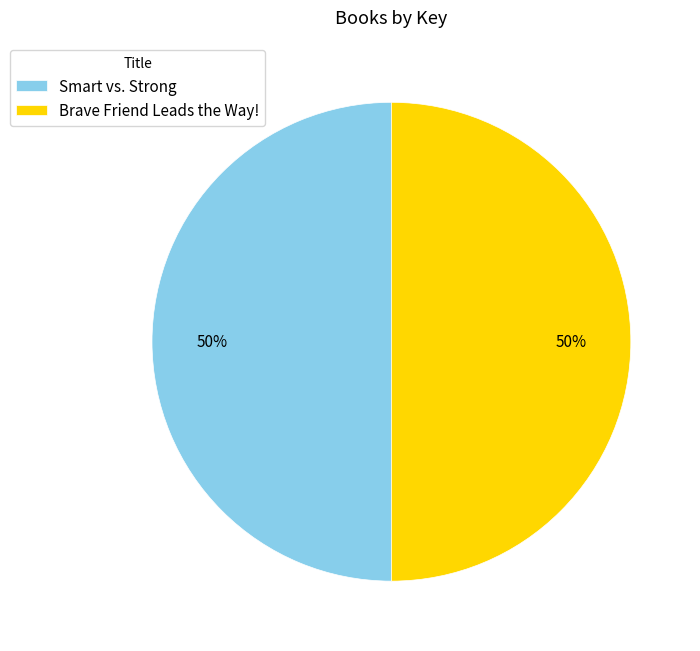

Is it true that Brave Friend Leads the Way! is 50% of the pie?

True